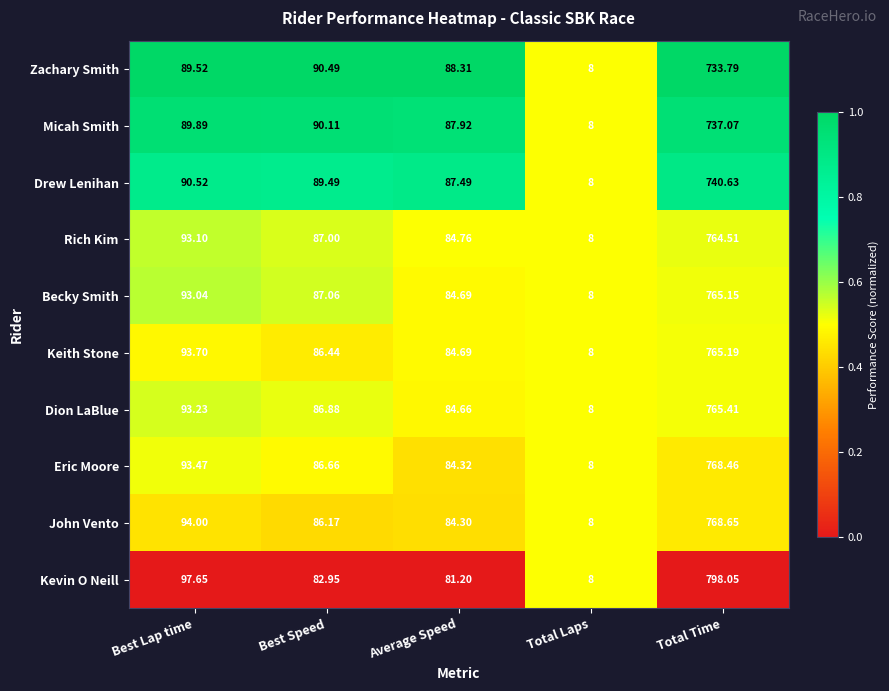

At which category is the sum across all series the highest?

Total Time